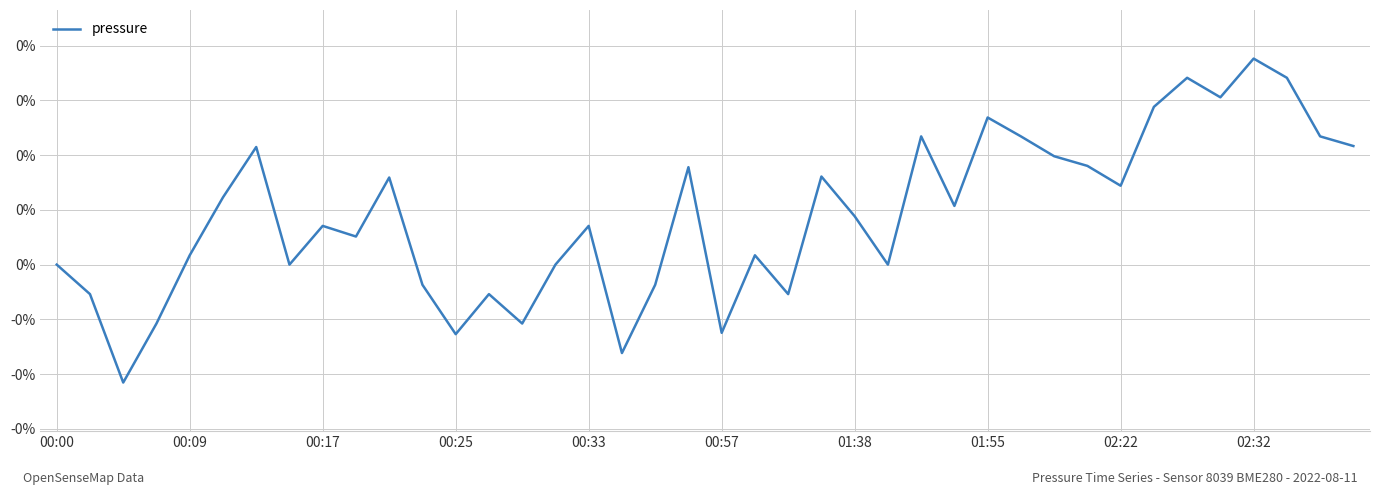

Is this an area chart (filled region under the line)?

No